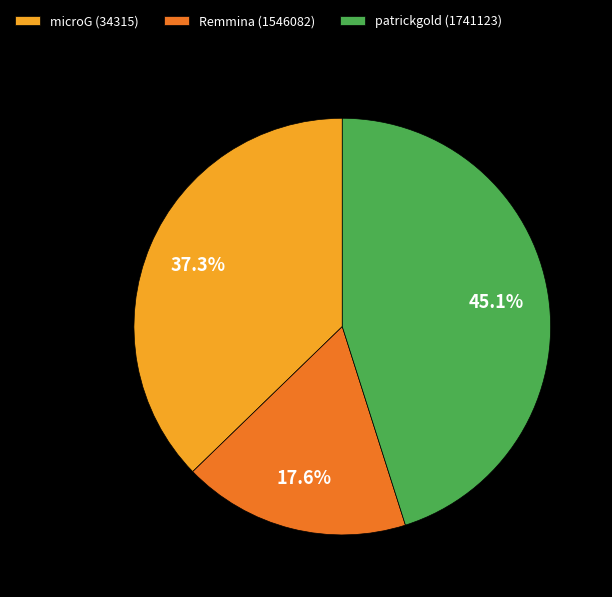

What percentage is the microG (34315) slice, to the nearest percent?

37%